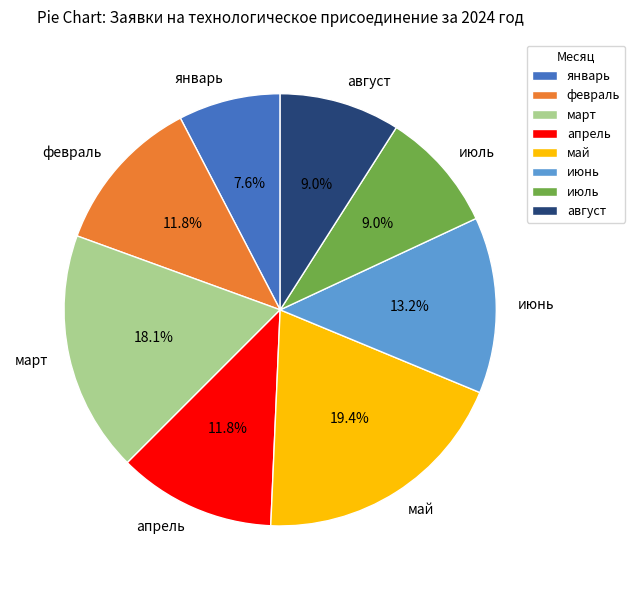

True or false: январь accounts for 19% of the total.

False